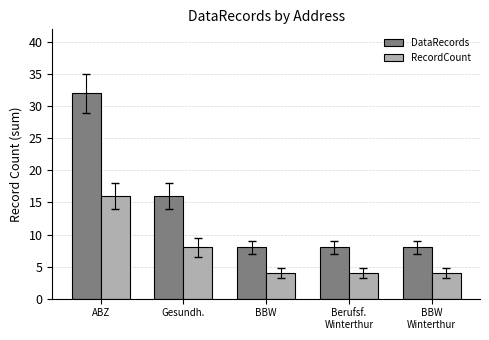

The value of RecordCount at ABZ is 9. True or false?

False